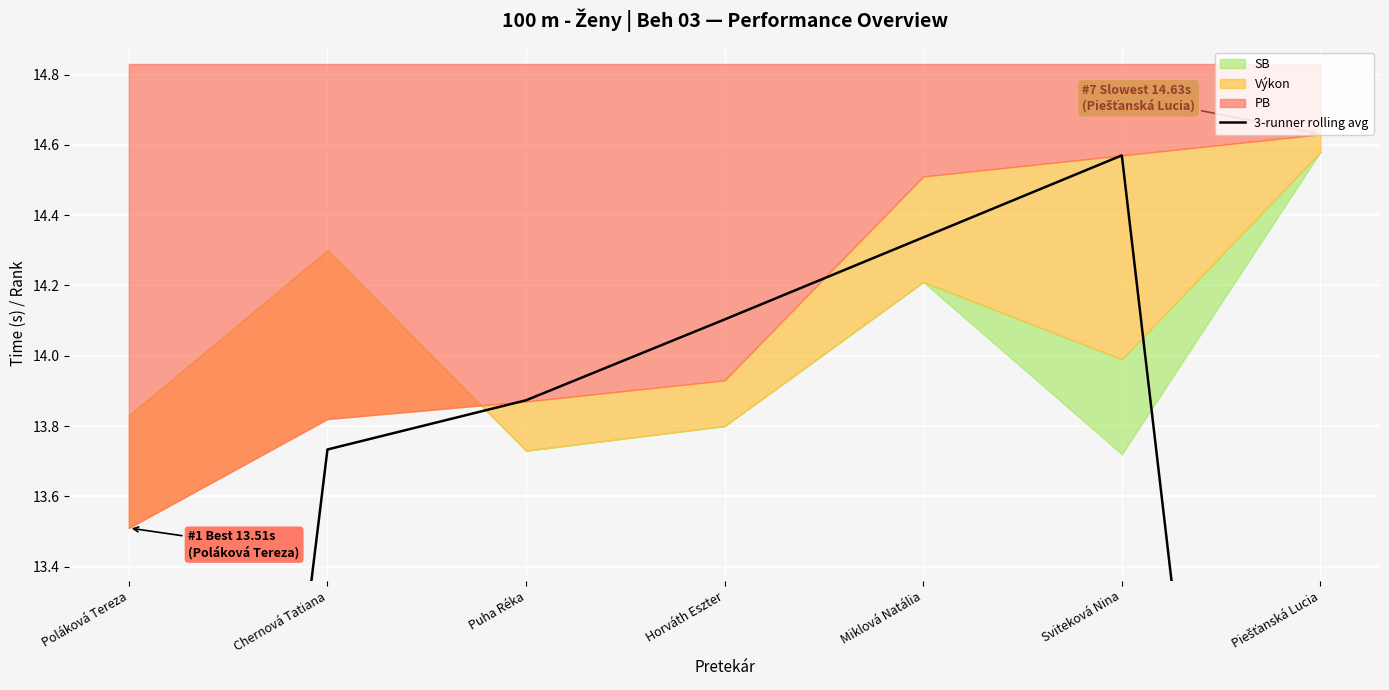

Count the number of values greater than 13.

5